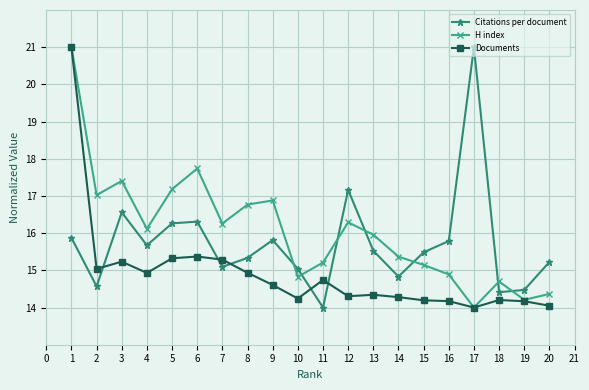

How many values in the Citations per document series are below 15?

5